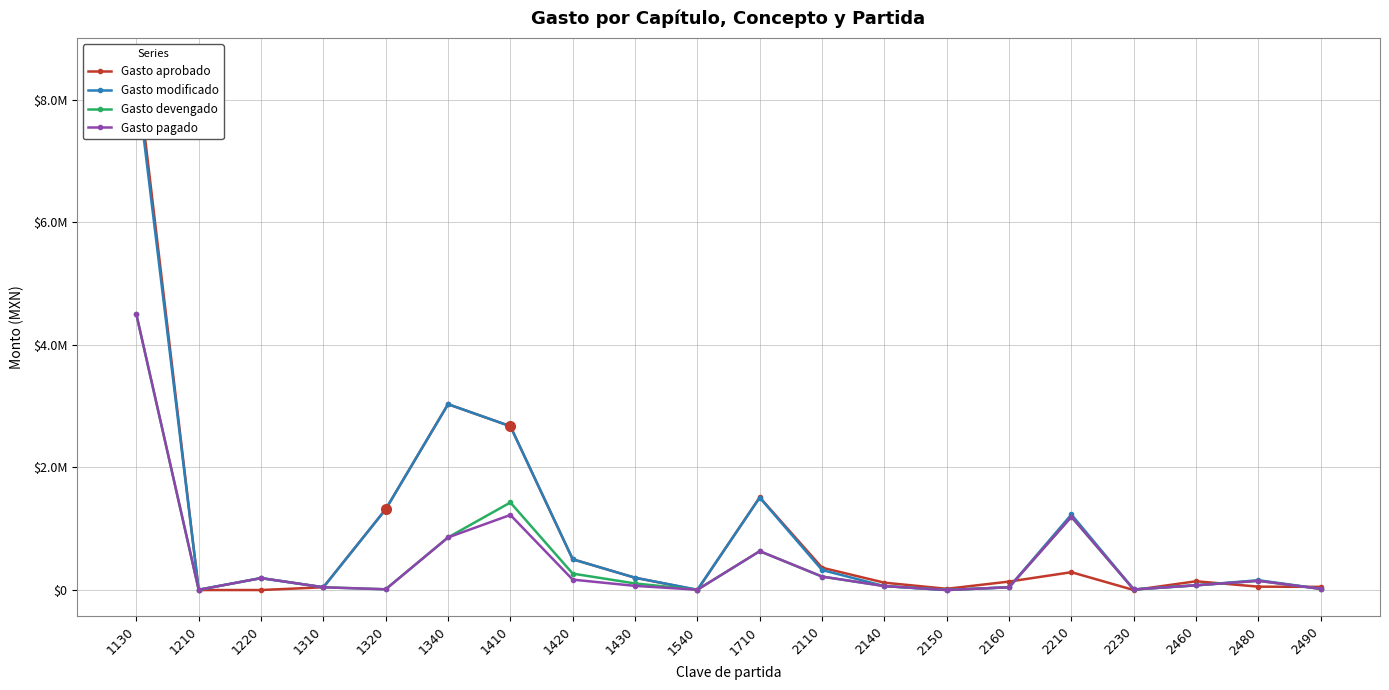

Is the value of Gasto devengado at 1210 greater than the value of Gasto aprobado at 2160?

No